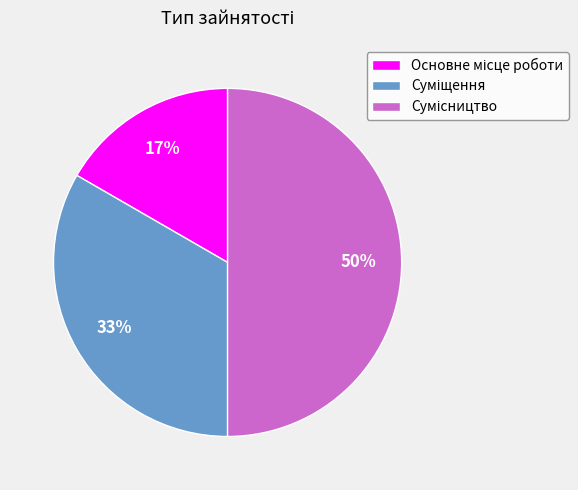

To the nearest percent, what is the average slice percentage?

33%